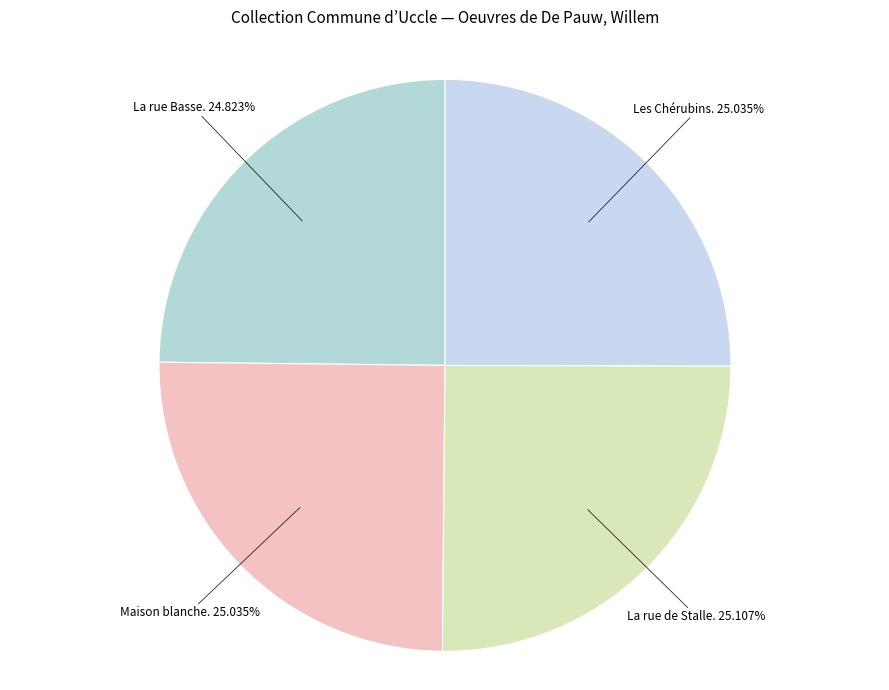

How many slices are in this pie chart?

4